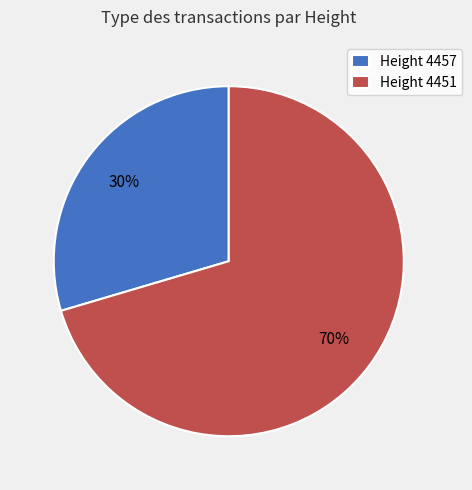

Do Height 4451 and Height 4457 together represent more than half of the pie?

Yes